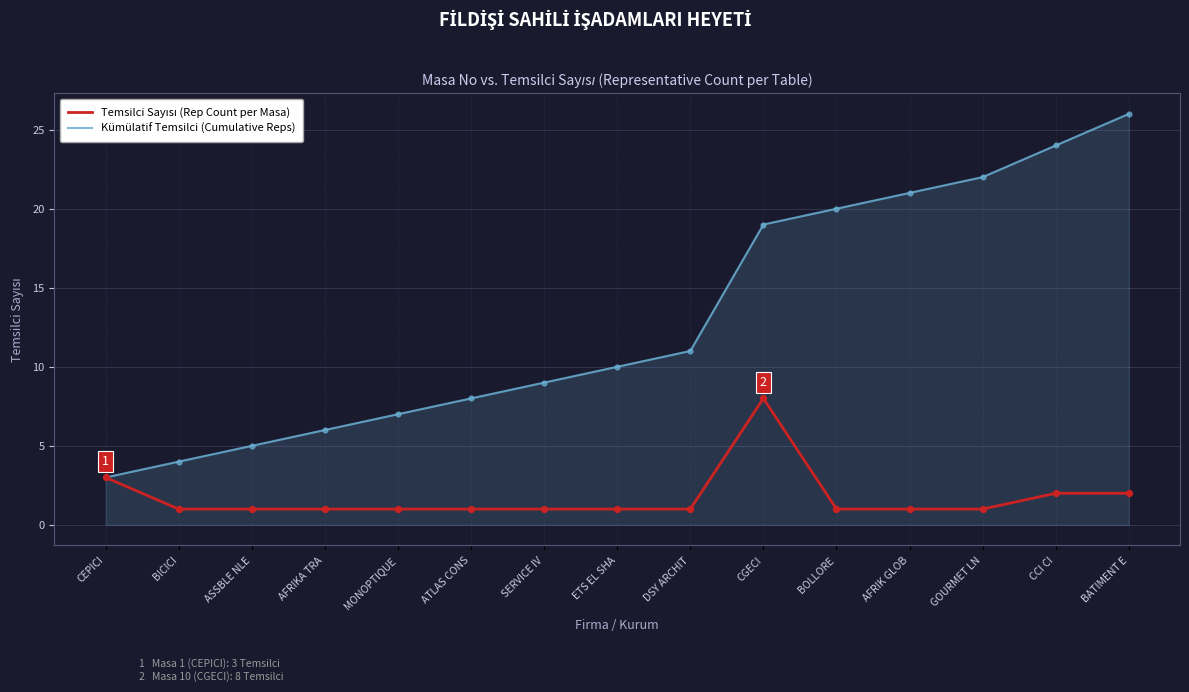

Which series has the largest range (max minus min)?

Kümülatif Temsilci (Cumulative Reps)